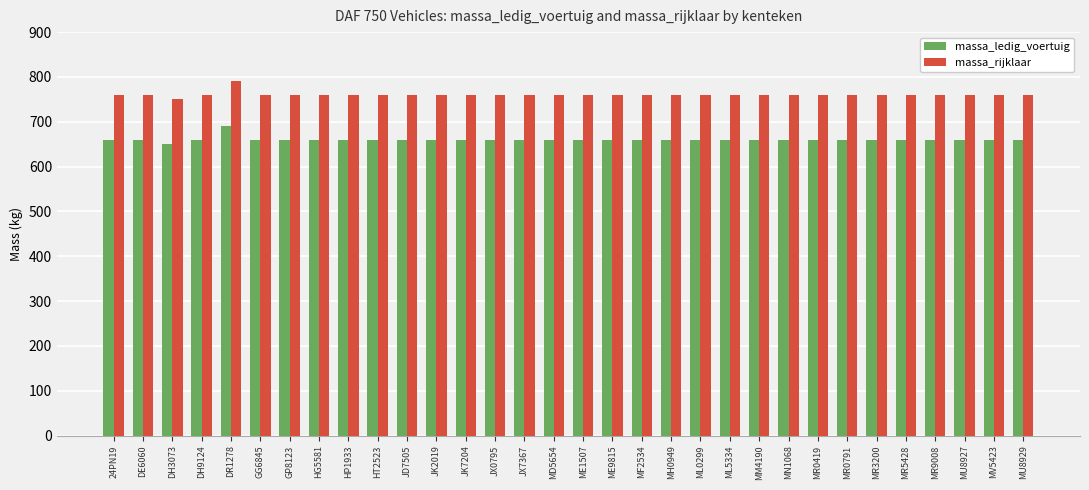

What is the spread (max minus min) of values at GG6845?

100